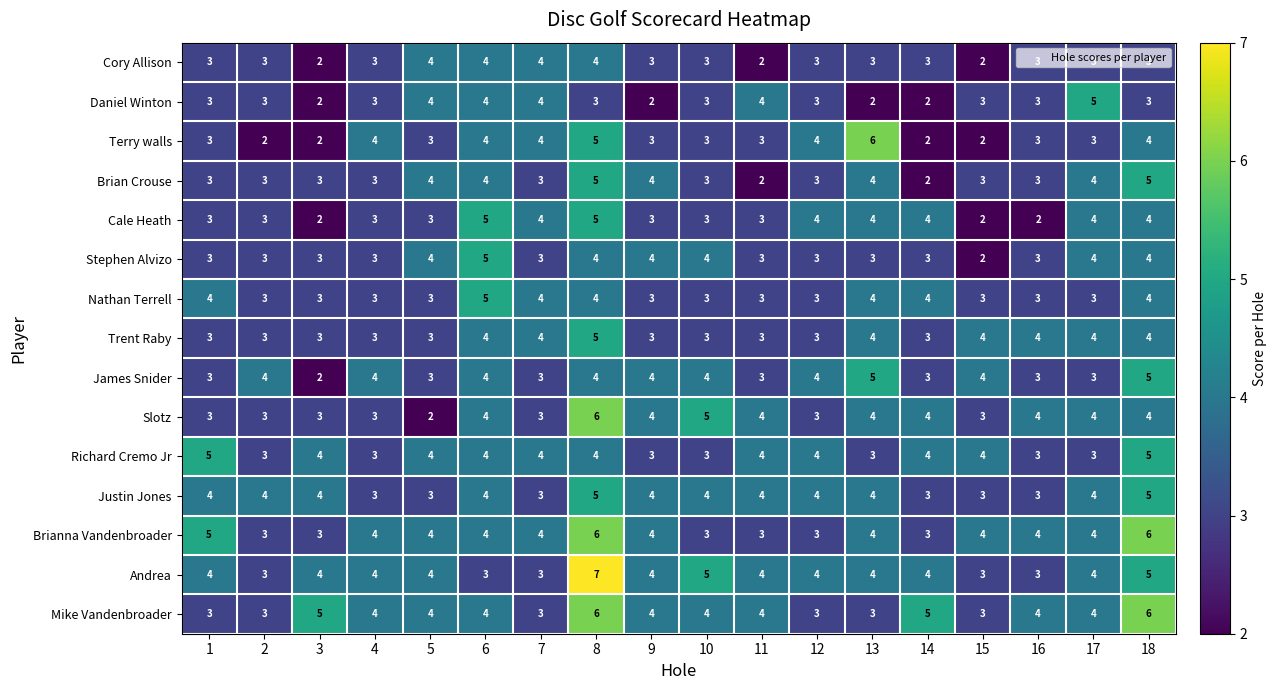

True or false: Cale Heath has a value of 5 at 6.

True